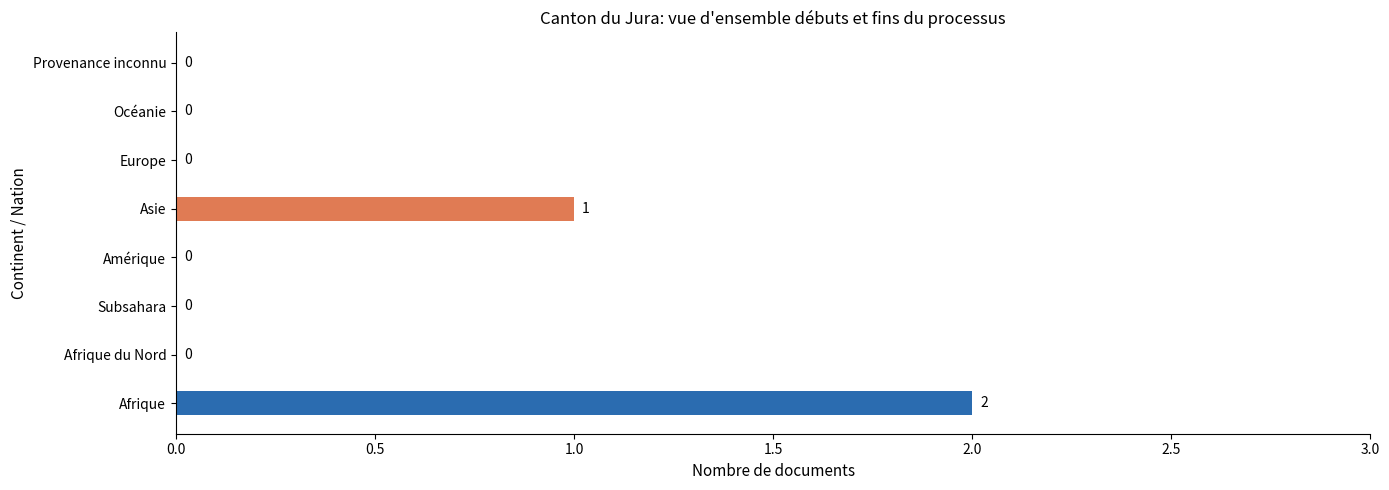

Reading bottom to top, what are all the values shown in this chart?

Afrique=2	Afrique du Nord=0	Subsahara=0	Amérique=0	Asie=1	Europe=0	Océanie=0	Provenance inconnu=0